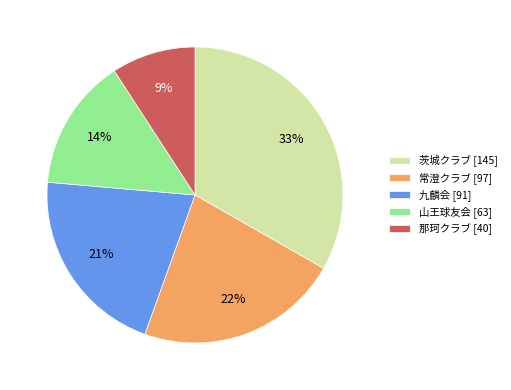

How many slices are in this pie chart?

5